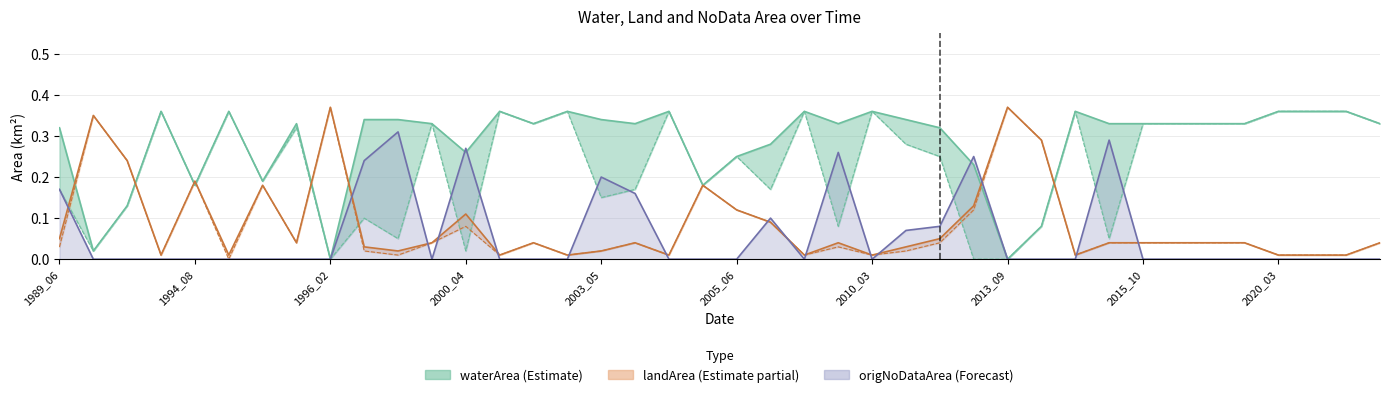

Which series changed the most between 1996_02 and 1999_11?

waterArea